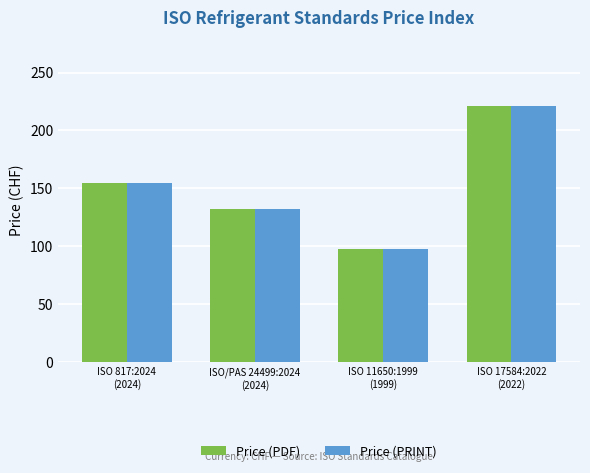

True or false: Price (PDF) has a value of 146 at ISO 11650:1999
(1999).

False